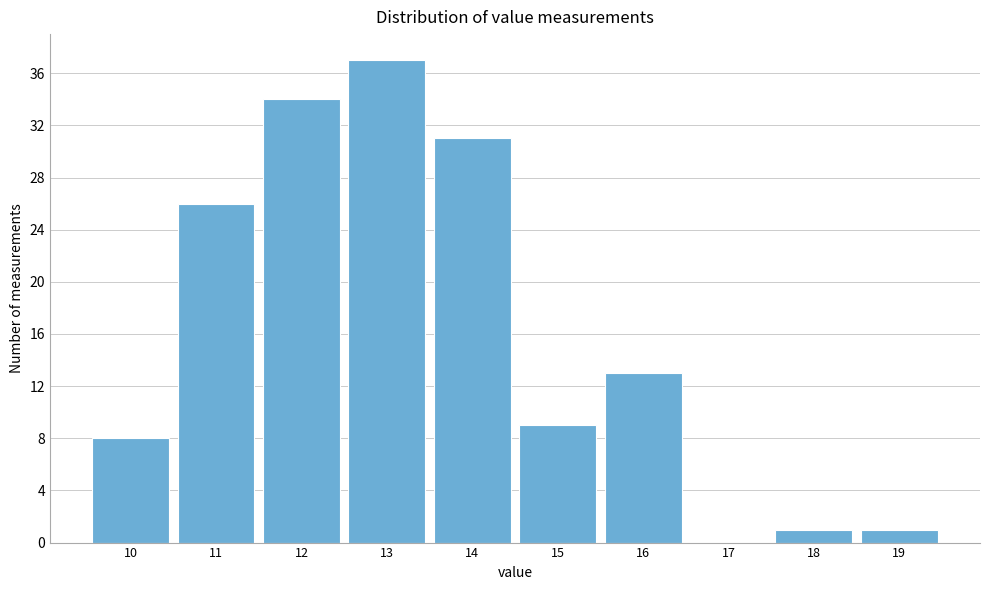

Reading right to left, transcribe all the data shown in this chart.

19=1	18=1	17=0	16=13	15=9	14=31	13=37	12=34	11=26	10=8